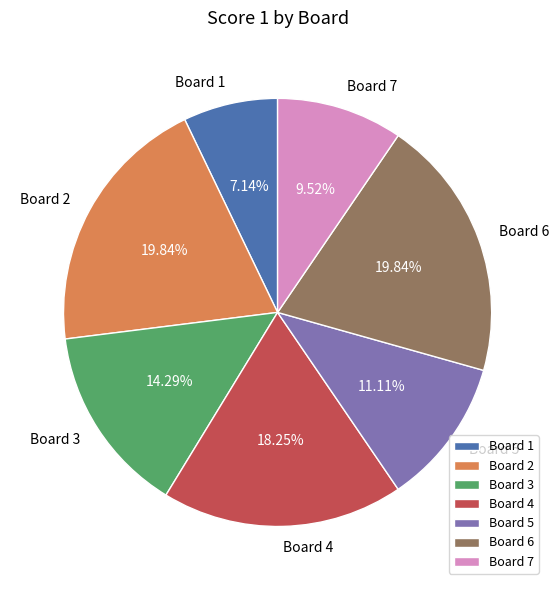

Does Board 6 account for over 50% of the chart?

No